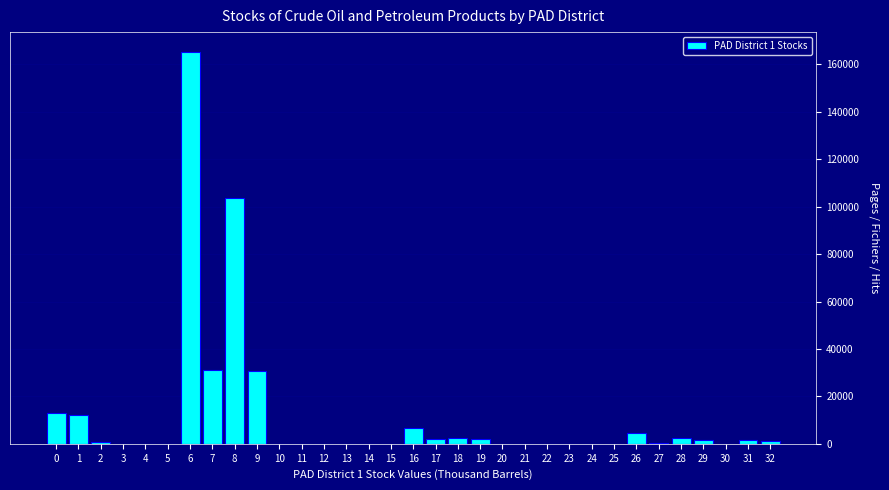

What is the sum of all values?

381749